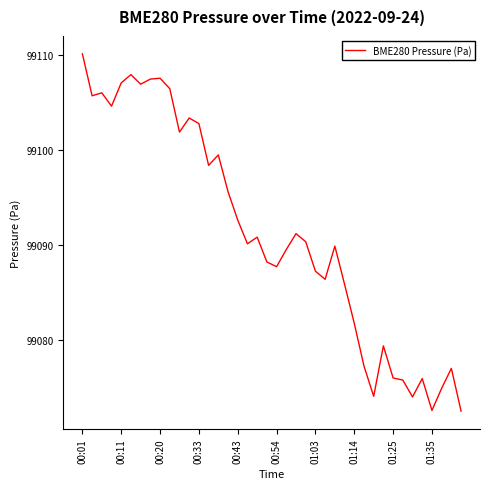

What is the difference between the maximum and minimum values?

37.6